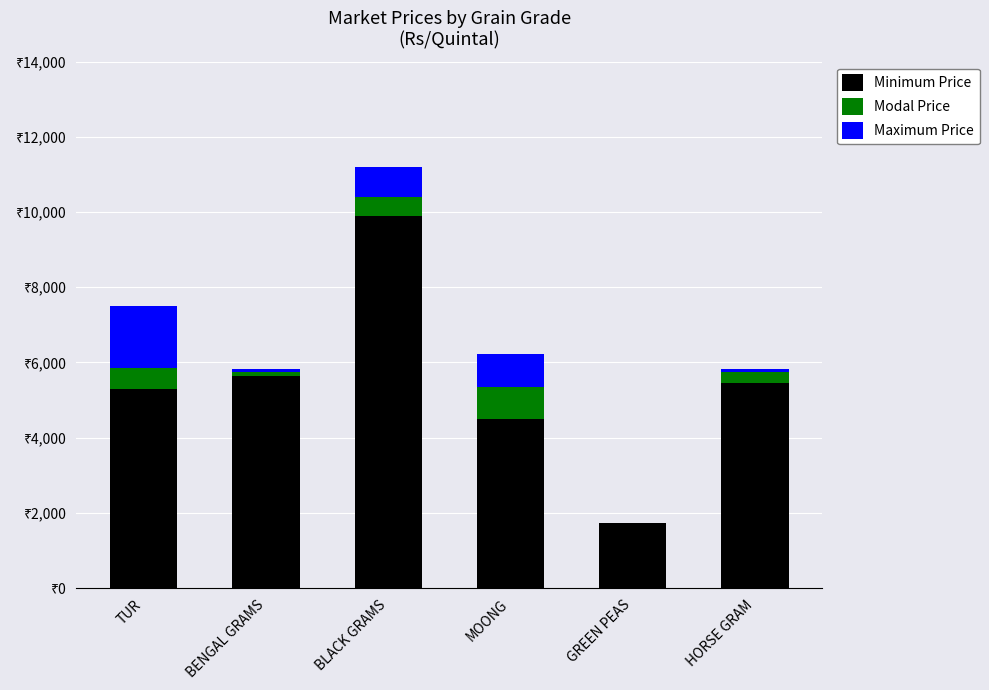

List the labels in order of Modal Price value, smallest first.

GREEN PEAS, BENGAL GRAMS, HORSE GRAM, BLACK GRAMS, TUR, MOONG